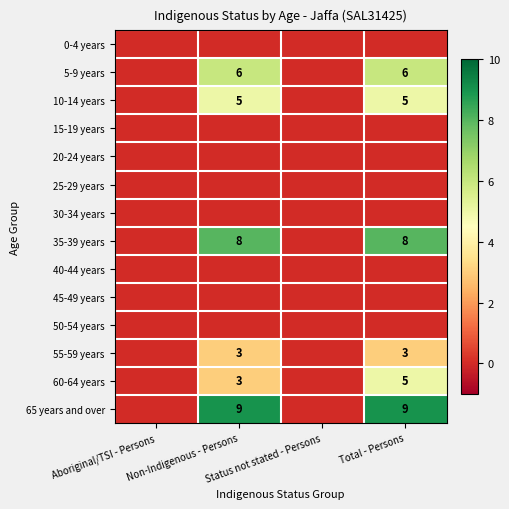

Count the number of categories in the chart.

4